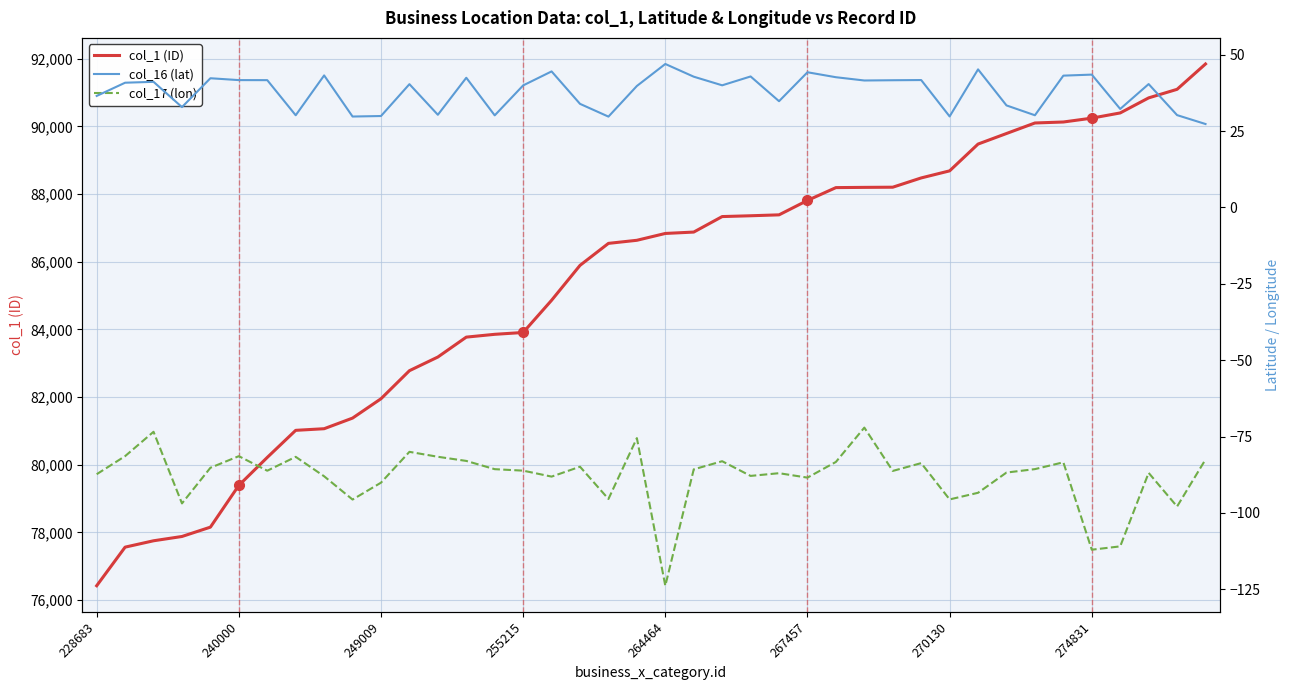

The col_1 (ID) series shows 87811 at 267457. True or false?

True